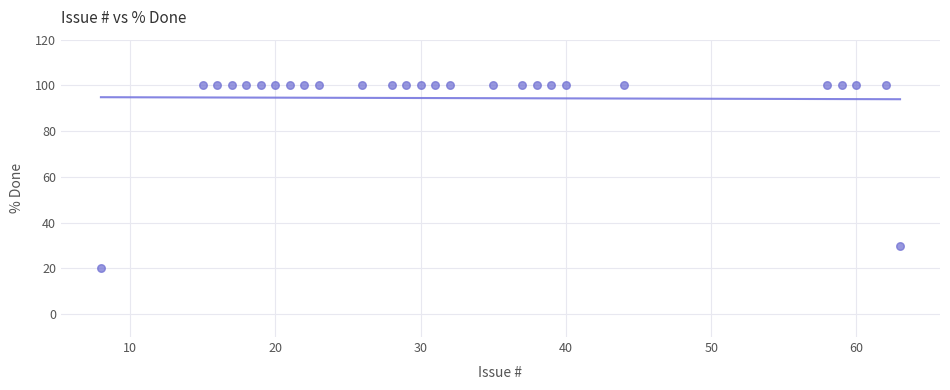

What Y value in the scatter plot is closest to 60?

30